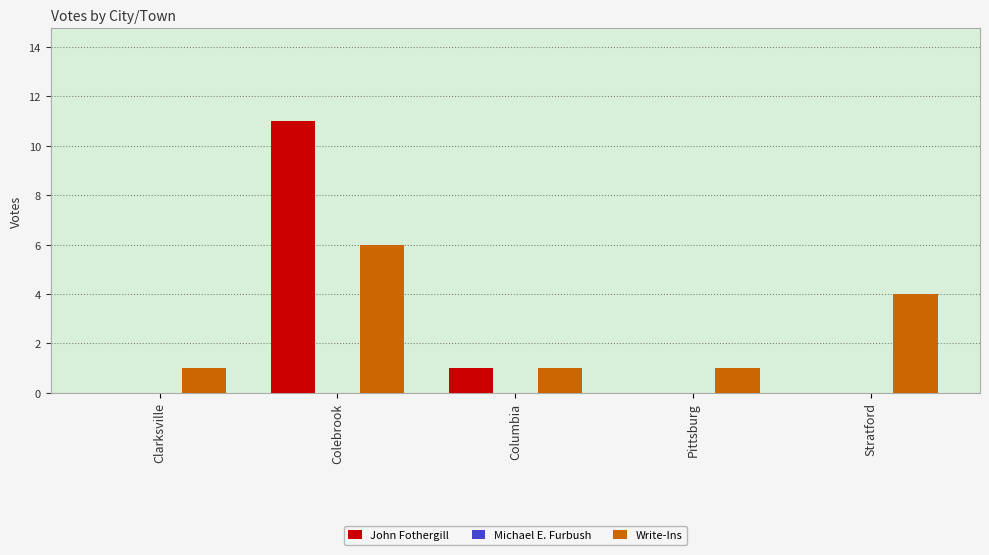

What is the sum of the John Fothergill values at Colebrook and Clarksville?

11